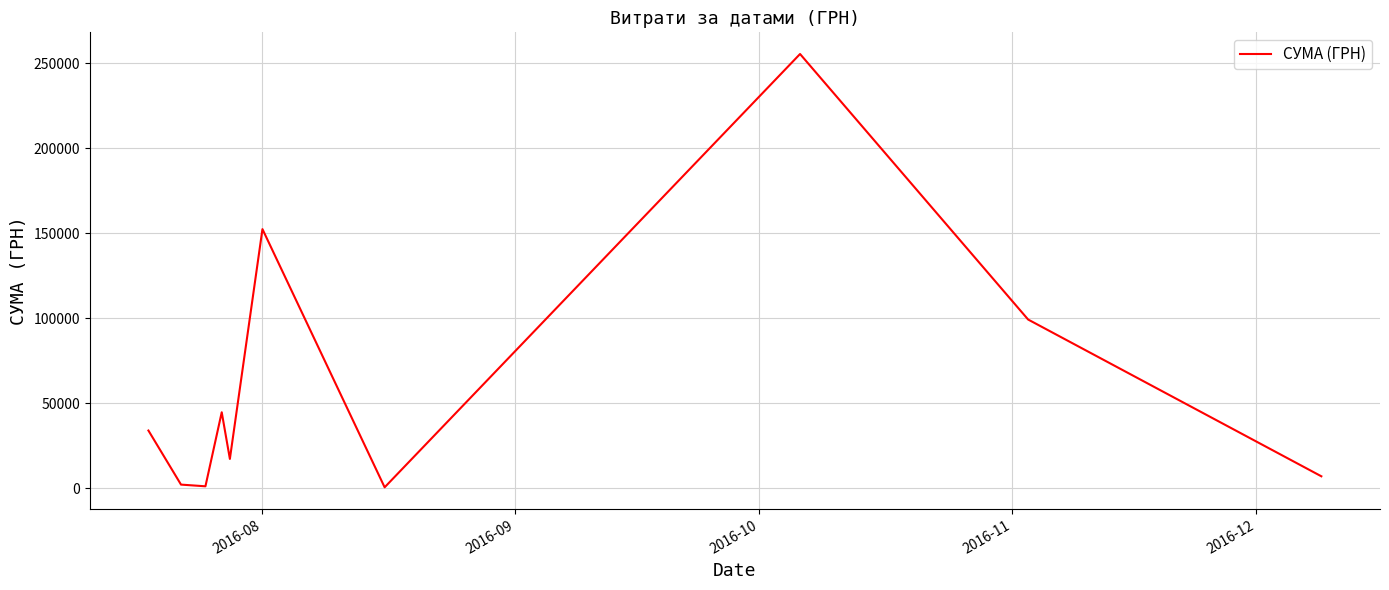

What is the difference between the maximum and minimum values?

254950.2